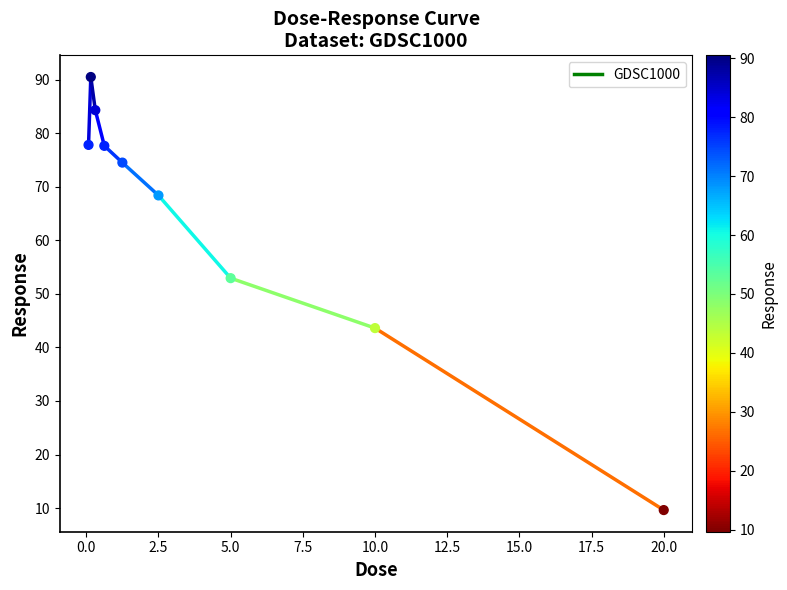

What Y value in the scatter plot is closest to 50?

52.9